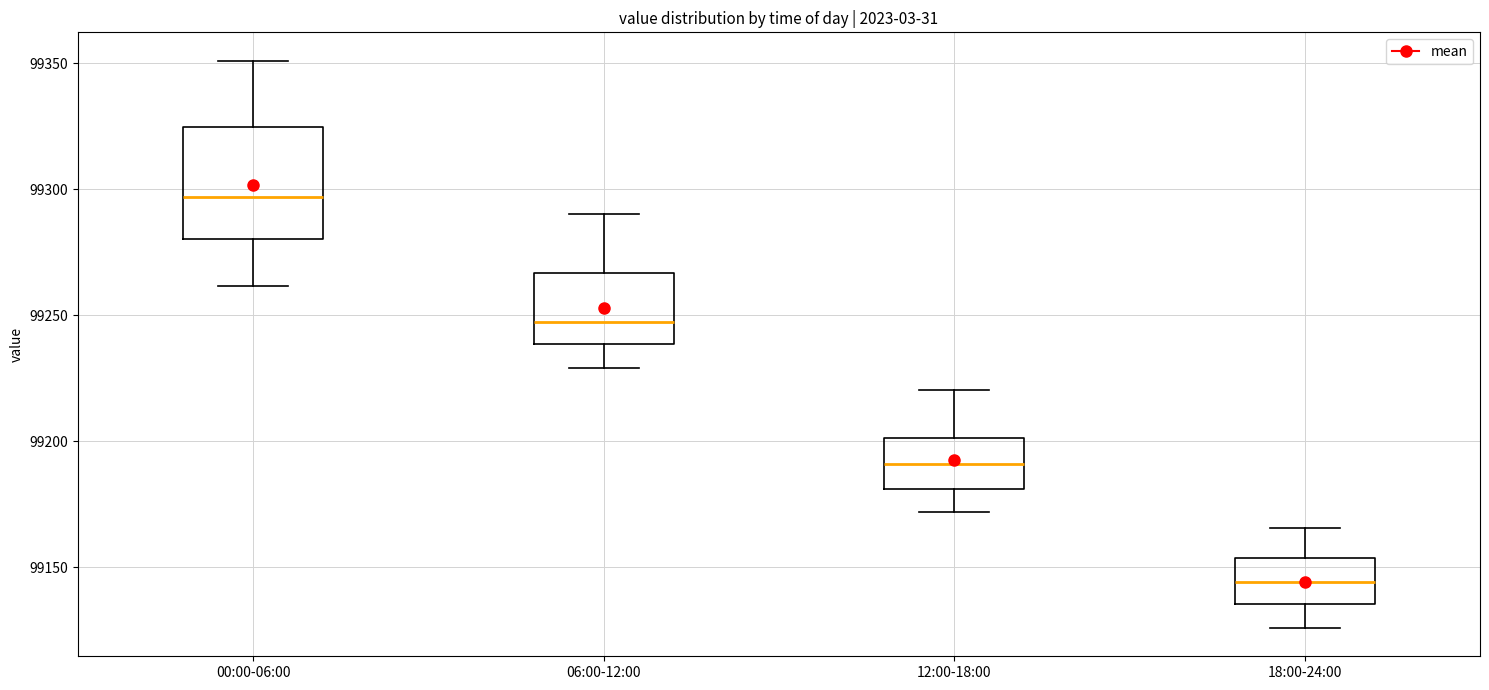

Which box has the highest median line?

00:00-06:00